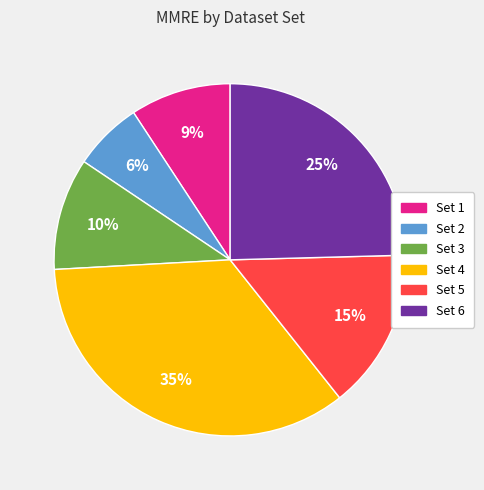

Is there a majority slice in this chart?

No